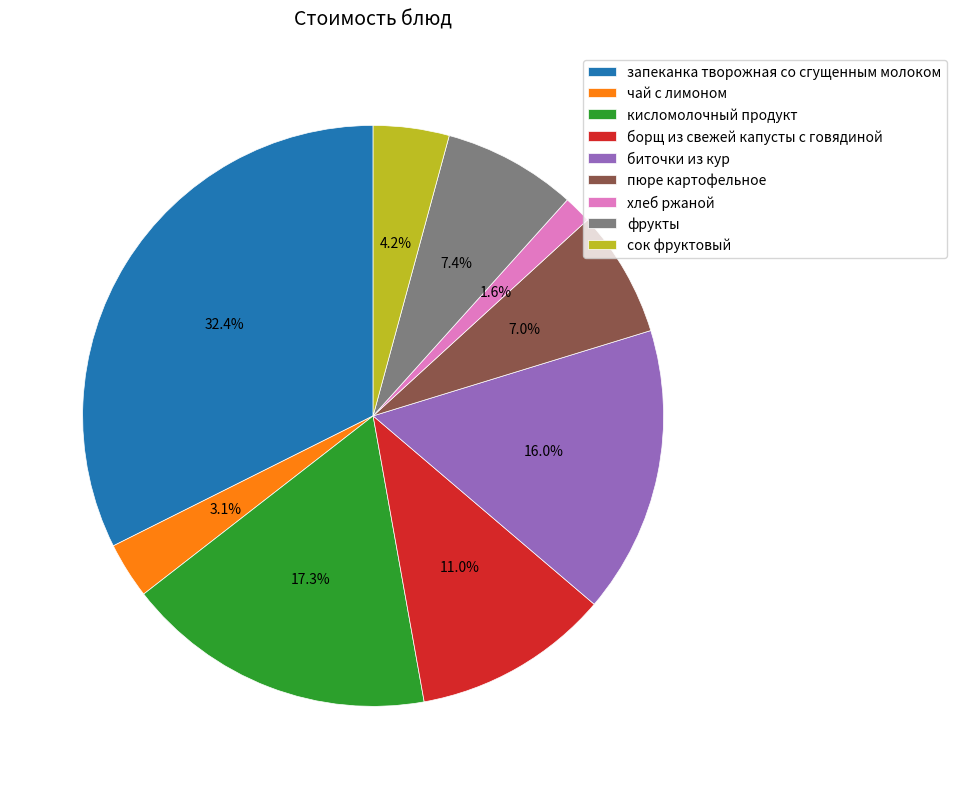

To the nearest percent, what is the average slice percentage?

11%